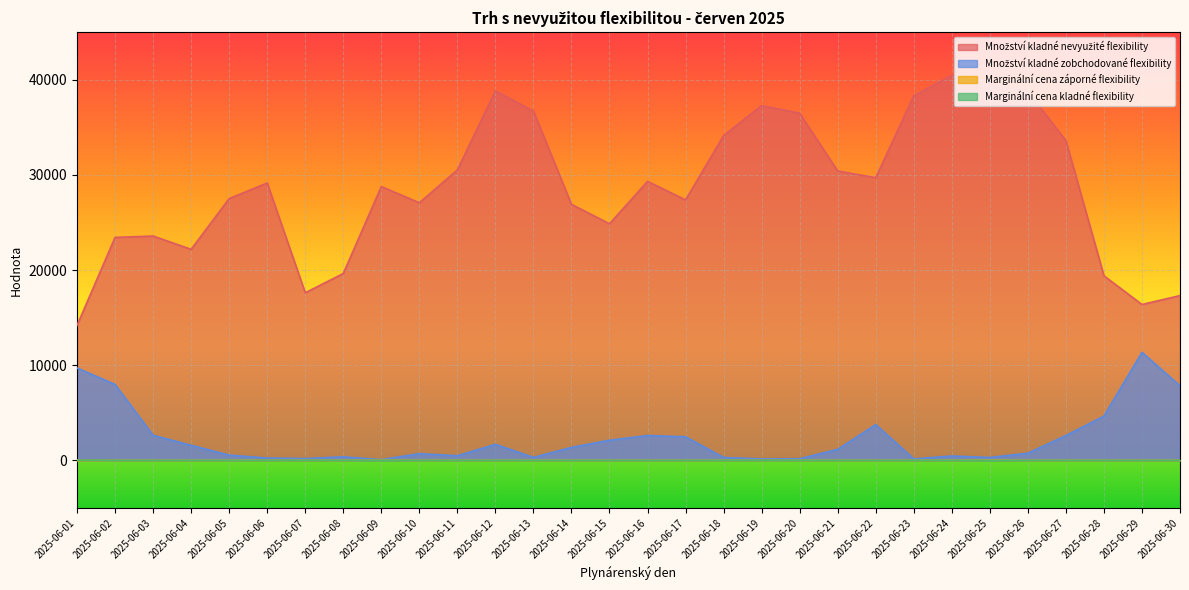

What is the difference between the second highest and minimum values in the Množství kladné zobchodované flexibility series?

9631.4